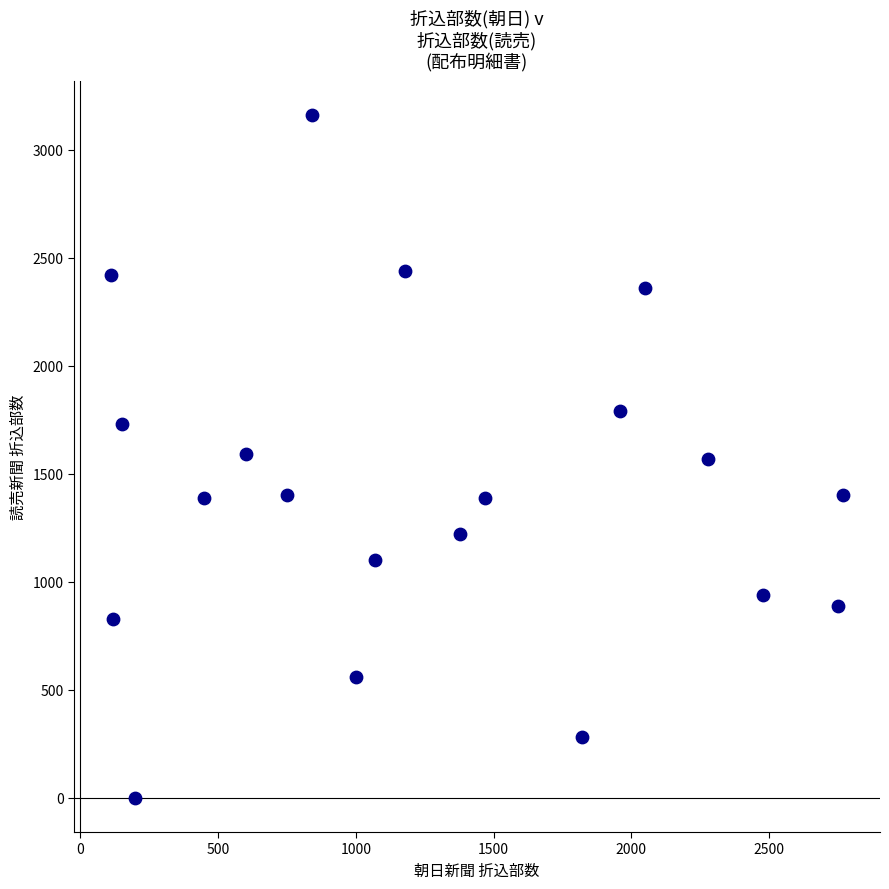

What is the range of Y values (max minus min)?

3160